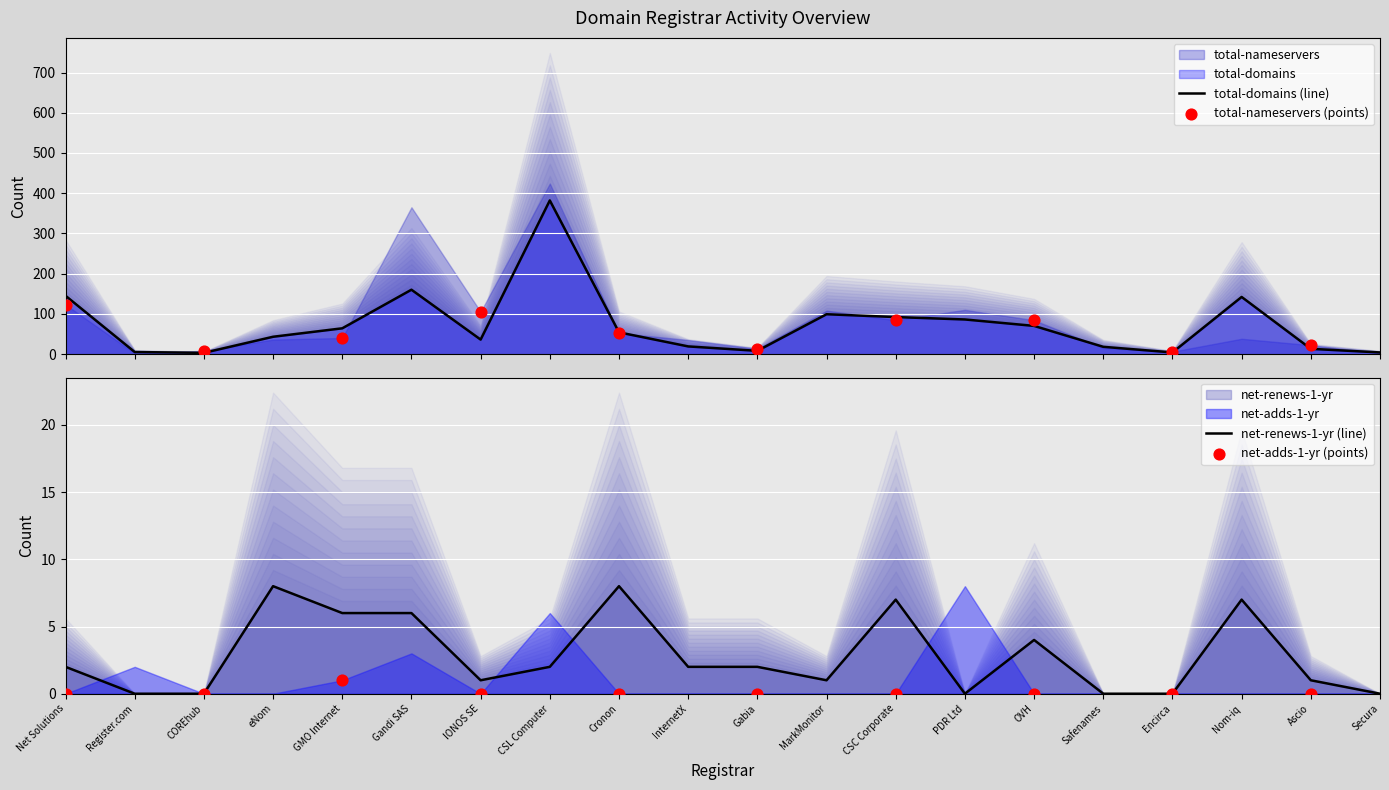

What is the total value across all series at GMO Internet?

111